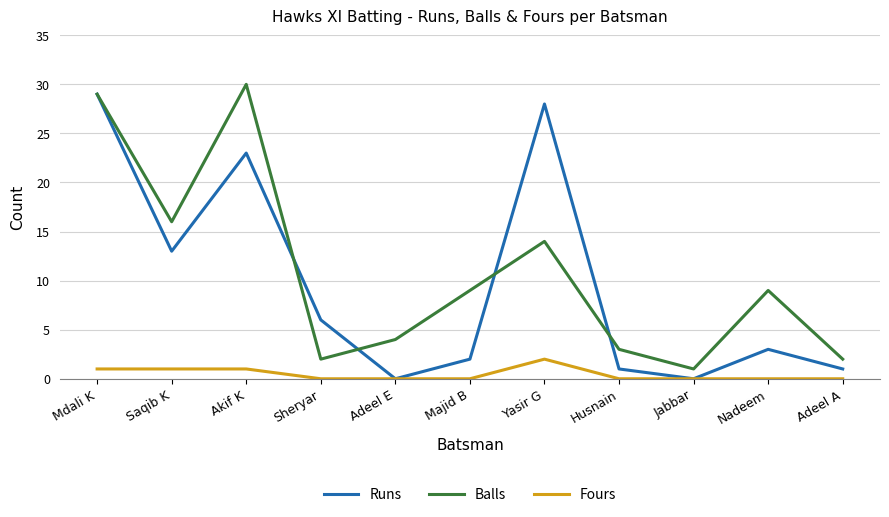

Read the Runs value at Adeel A.

1